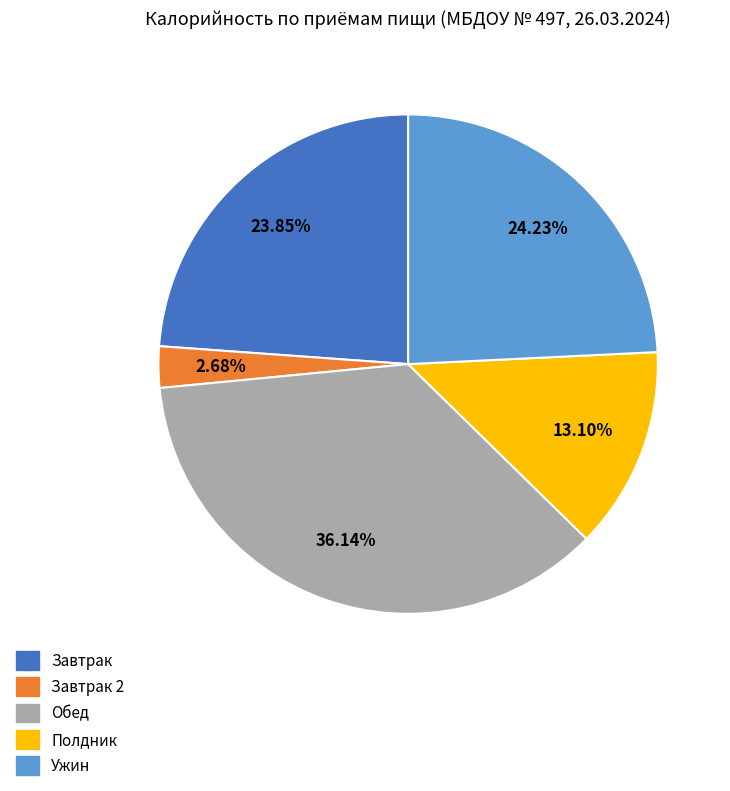

Count the number of slices in the pie.

5